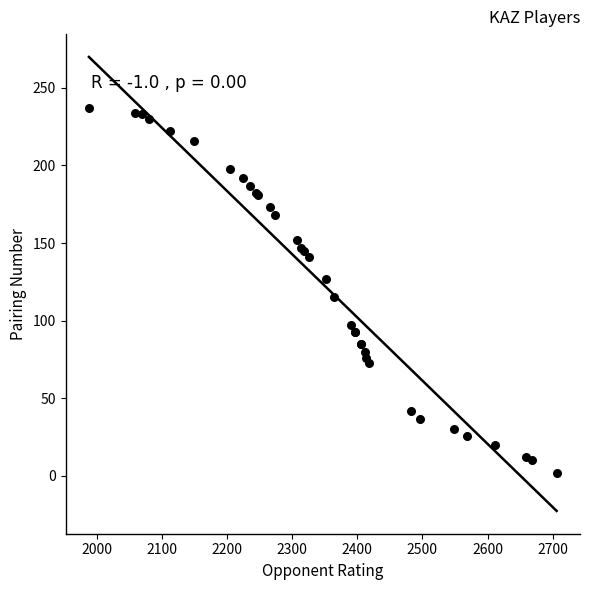

What Y value in the scatter plot is closest to 119?

115